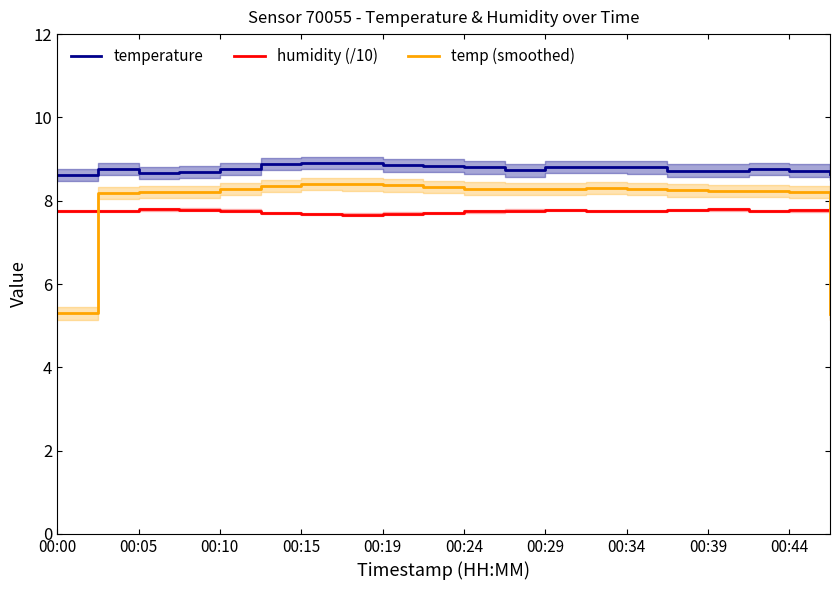

After their last crossing, which series has the higher values: humidity (/10) or temp (smoothed)?

humidity (/10)